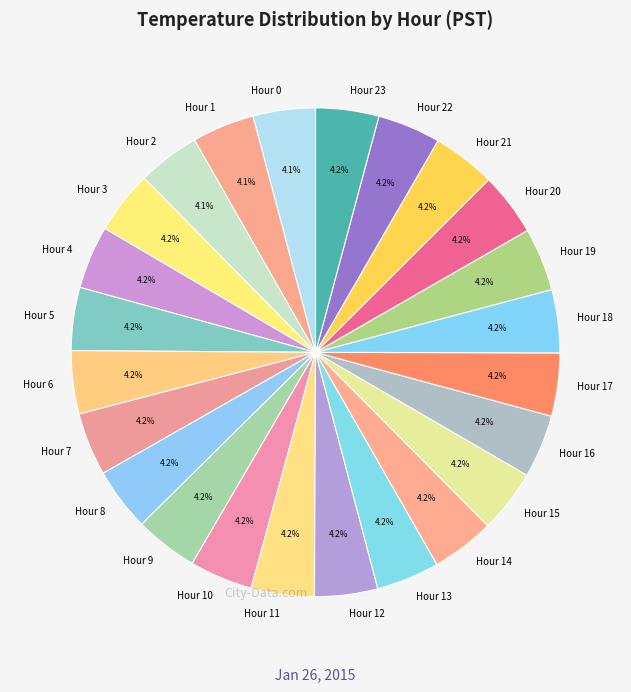

How many slices are in this pie chart?

24